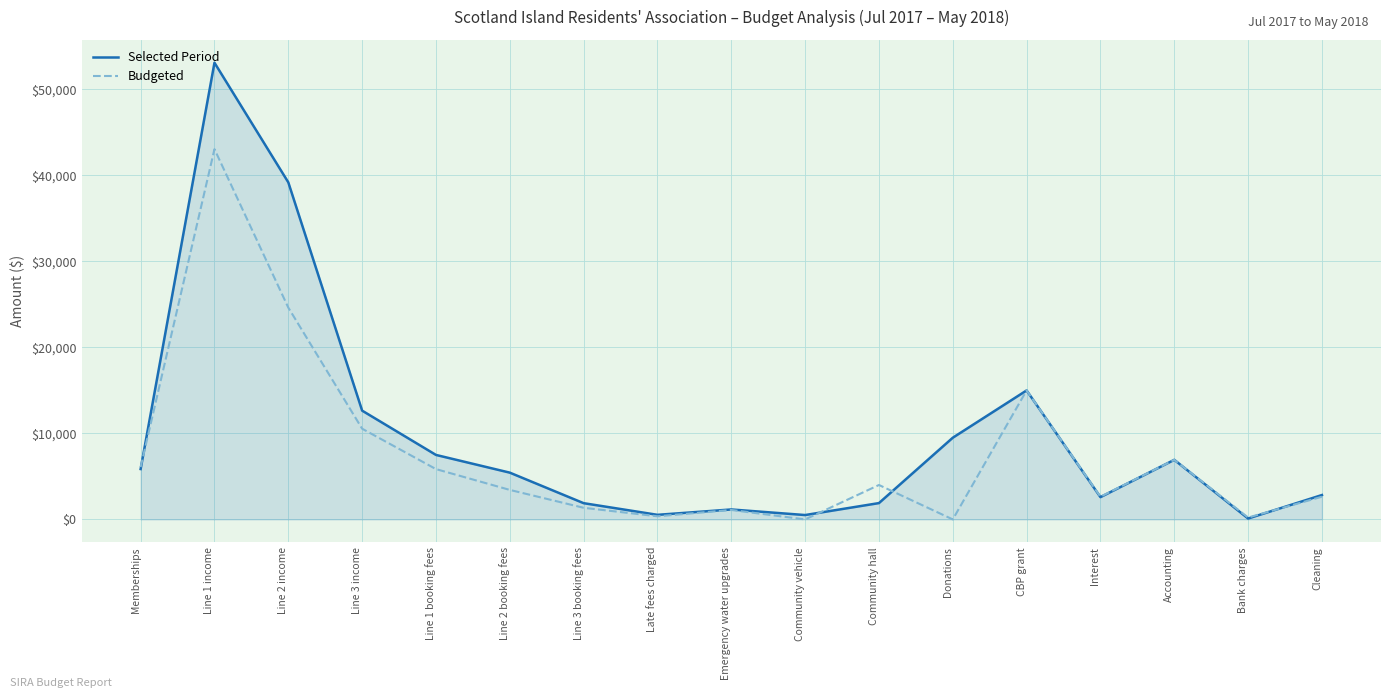

Where is Budgeted nearest to the value 21527?

Line 2 income